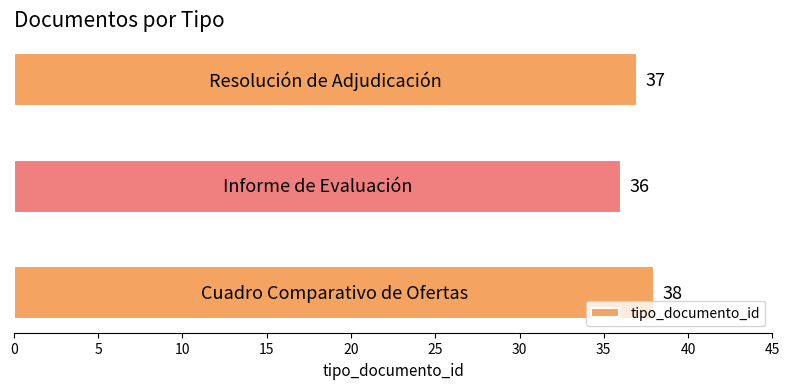

How many values are between 36 and 38?

3